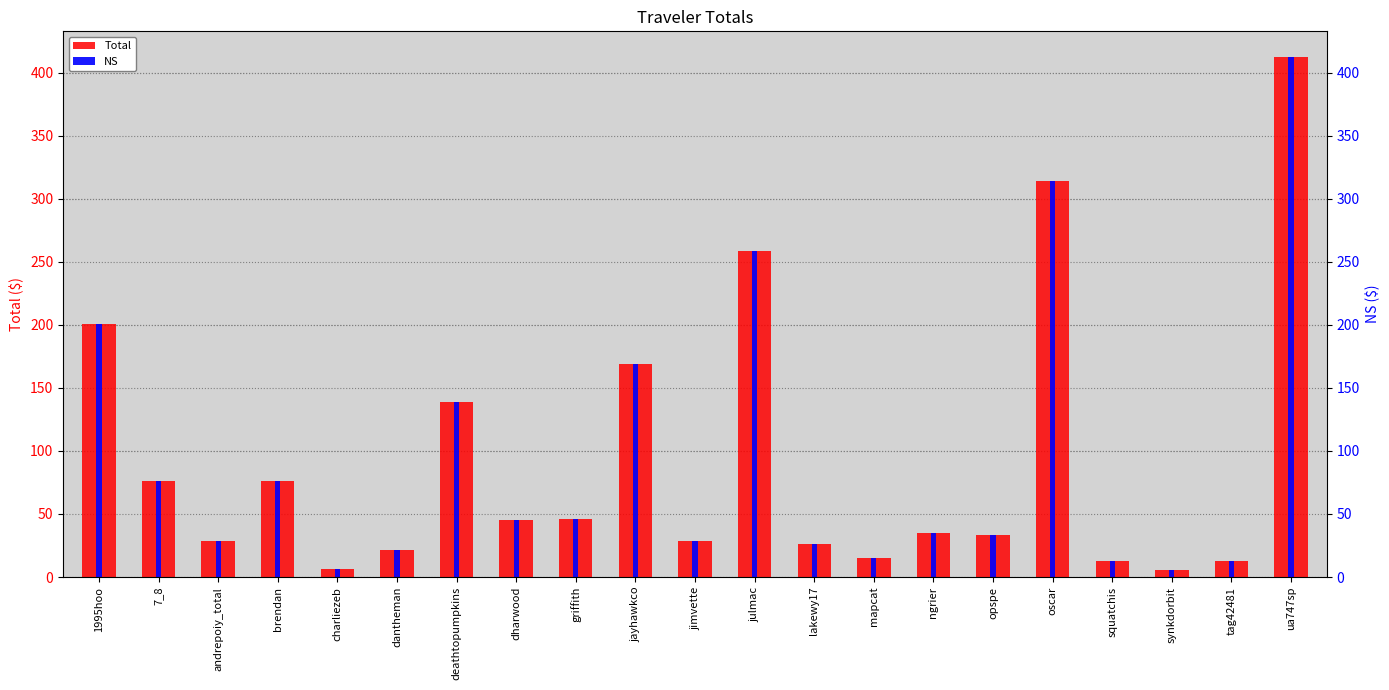

Reading left to right, transcribe all the data shown in this chart.

Total: 1995hoo=200.7	7_8=75.8	andrepoiy_total=28.3	brendan=76.5	charliezeb=6.4	dantheman=21.7	deathtopumpkins=138.7	dharwood=44.9	griffith=46.3	jayhawkco=168.7	jimvette=28.5	julmac=258.6	lakewy17=26.2	mapcat=14.9	ngrier=34.8	opspe=33.1	oscar=313.9	squatchis=12.5	synkdorbit=5.4	tag42481=12.5	ua747sp=412.3
NS: 1995hoo=200.7	7_8=75.8	andrepoiy_total=28.3	brendan=76.5	charliezeb=6.4	dantheman=21.7	deathtopumpkins=138.7	dharwood=44.9	griffith=46.3	jayhawkco=168.7	jimvette=28.5	julmac=258.6	lakewy17=26.2	mapcat=14.9	ngrier=34.8	opspe=33.1	oscar=313.9	squatchis=12.5	synkdorbit=5.4	tag42481=12.5	ua747sp=412.3